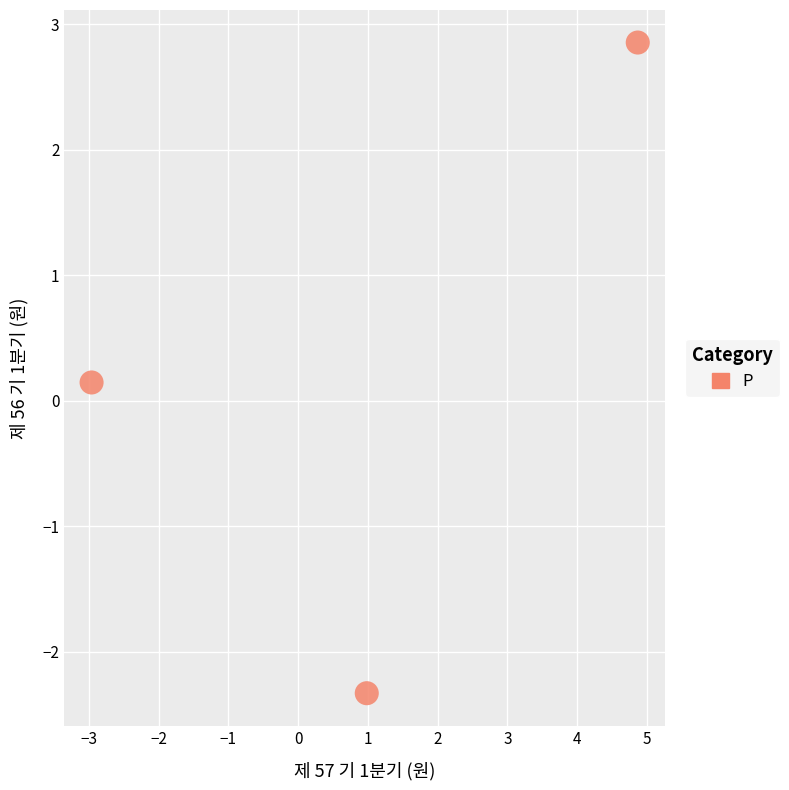

What is the average X value?

1.0